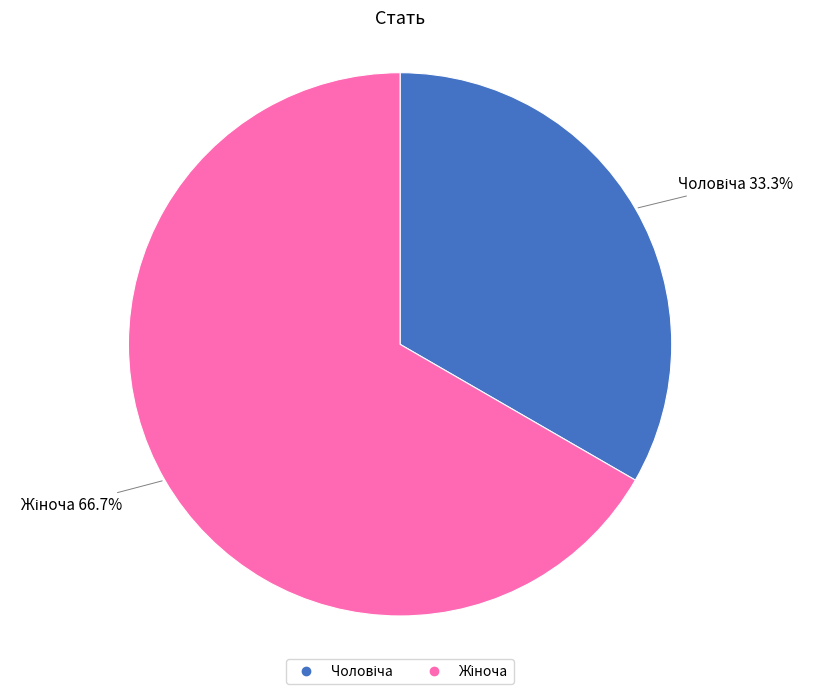

To the nearest percent, what is the average slice percentage?

50%